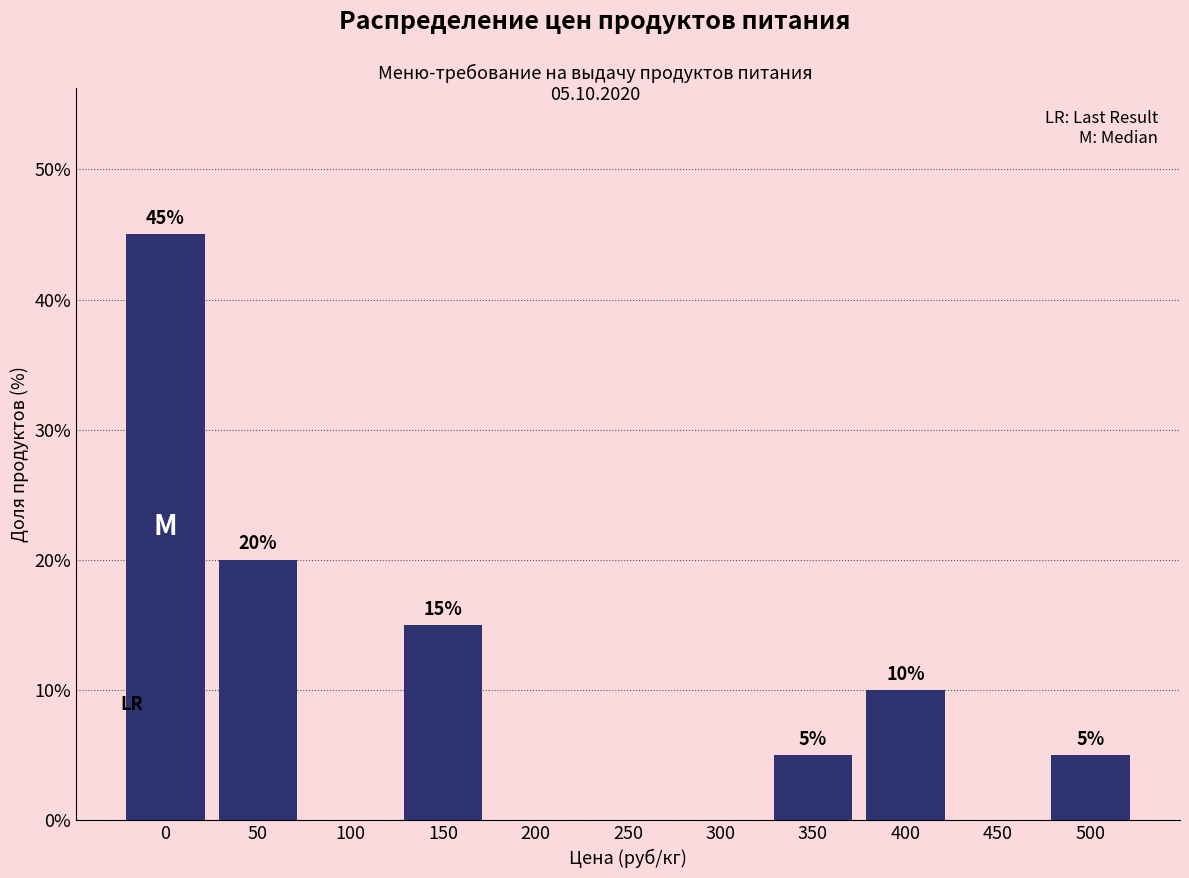

Reading left to right, list all the values displayed in this chart.

0=45	50=20	100=0	150=15	200=0	250=0	300=0	350=5	400=10	450=0	500=5